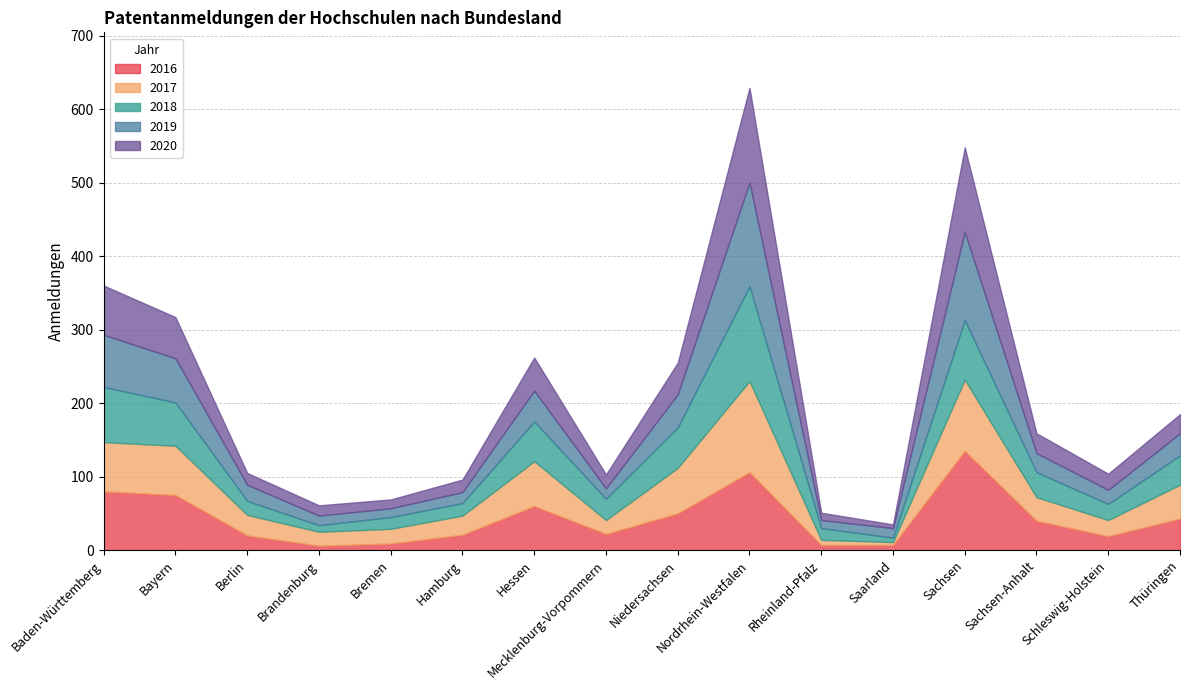

Reading right to left, extract all data points from this chart.

2016: 43	19	40	135	7	7	106	50	22	60	21	9	6	20	75	80
2017: 46	22	32	97	4	7	124	62	19	61	26	20	19	28	67	67
2018: 40	22	34	81	6	16	129	55	29	54	17	16	9	19	59	75
2019: 30	19	26	120	13	11	141	45	14	42	15	12	13	22	60	71
2020: 26	22	27	115	5	10	129	43	19	45	17	12	14	16	56	67